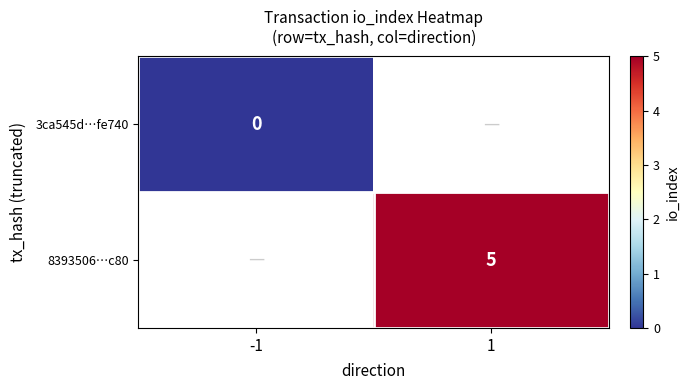

The 8393506…c80 series shows 5 at 1. True or false?

True